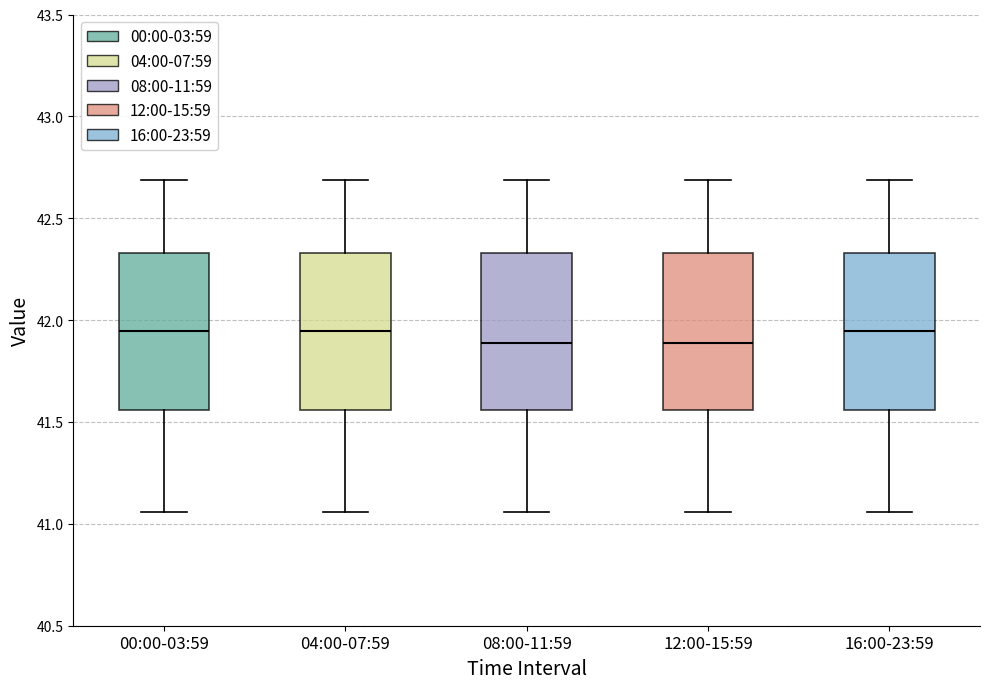

Reading left to right, read every box against the y-axis: the position of its median line, the range the box covers, and the ends of its whiskers. The values are not printed on the chart, so give them approximately, as read against the axis.

00:00-03:59: median 41.95, box 41.55 to 42.35, whiskers 41.05 to 42.70
04:00-07:59: median 41.95, box 41.55 to 42.35, whiskers 41.05 to 42.70
08:00-11:59: median 41.90, box 41.55 to 42.35, whiskers 41.05 to 42.70
12:00-15:59: median 41.90, box 41.55 to 42.35, whiskers 41.05 to 42.70
16:00-23:59: median 41.95, box 41.55 to 42.35, whiskers 41.05 to 42.70